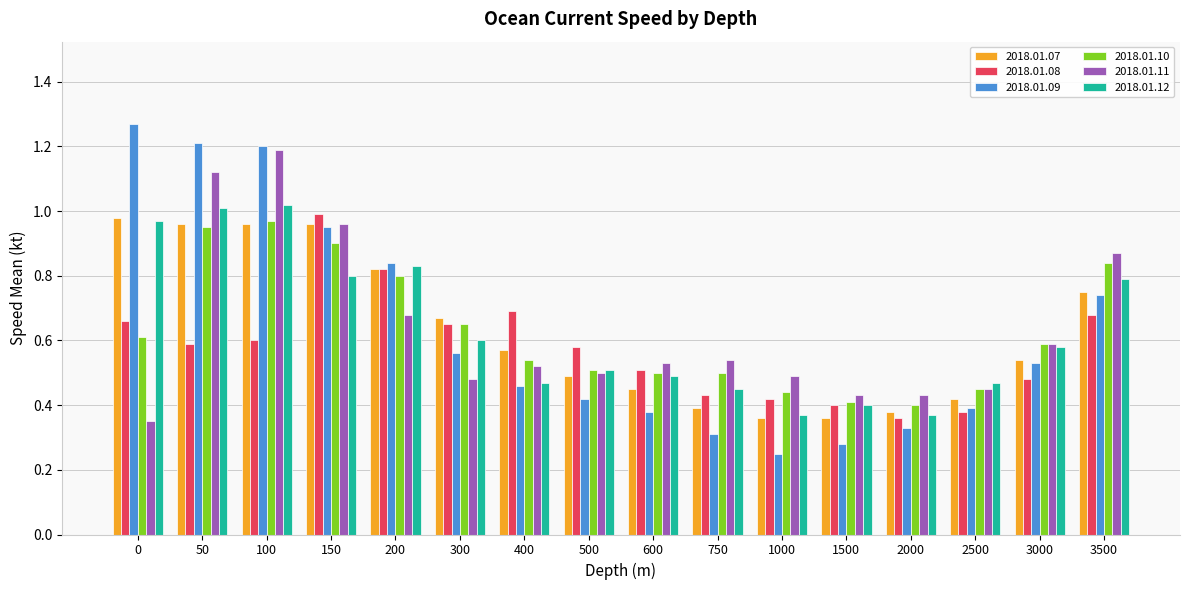

At how many categories does at least one series exceed 0?

16